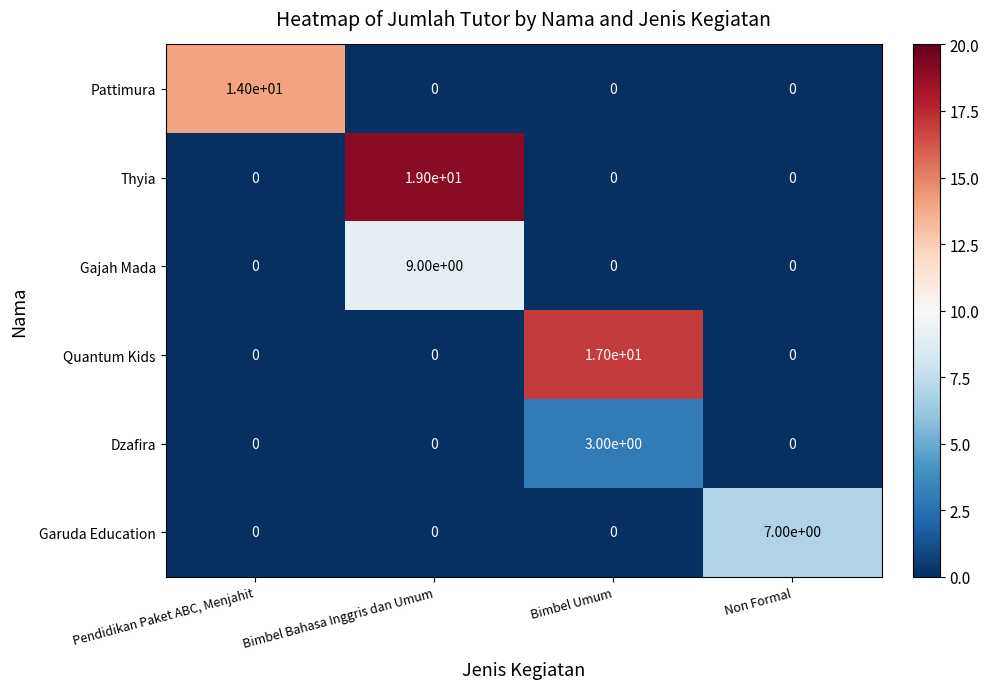

What is the total value across all series at Pendidikan Paket ABC, Menjahit?

14